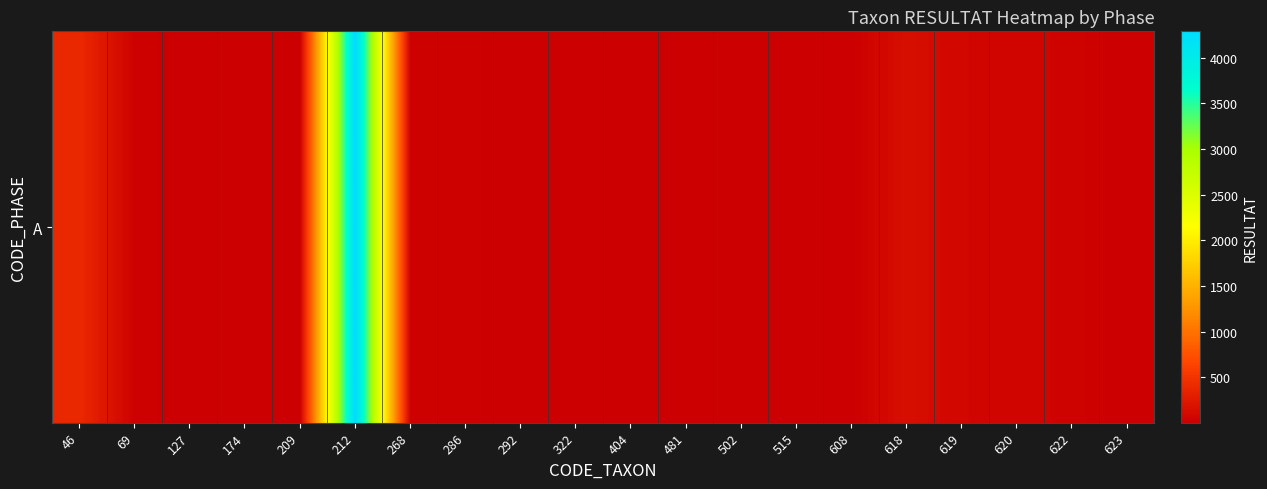

At which label does the data first exceed 16?

46